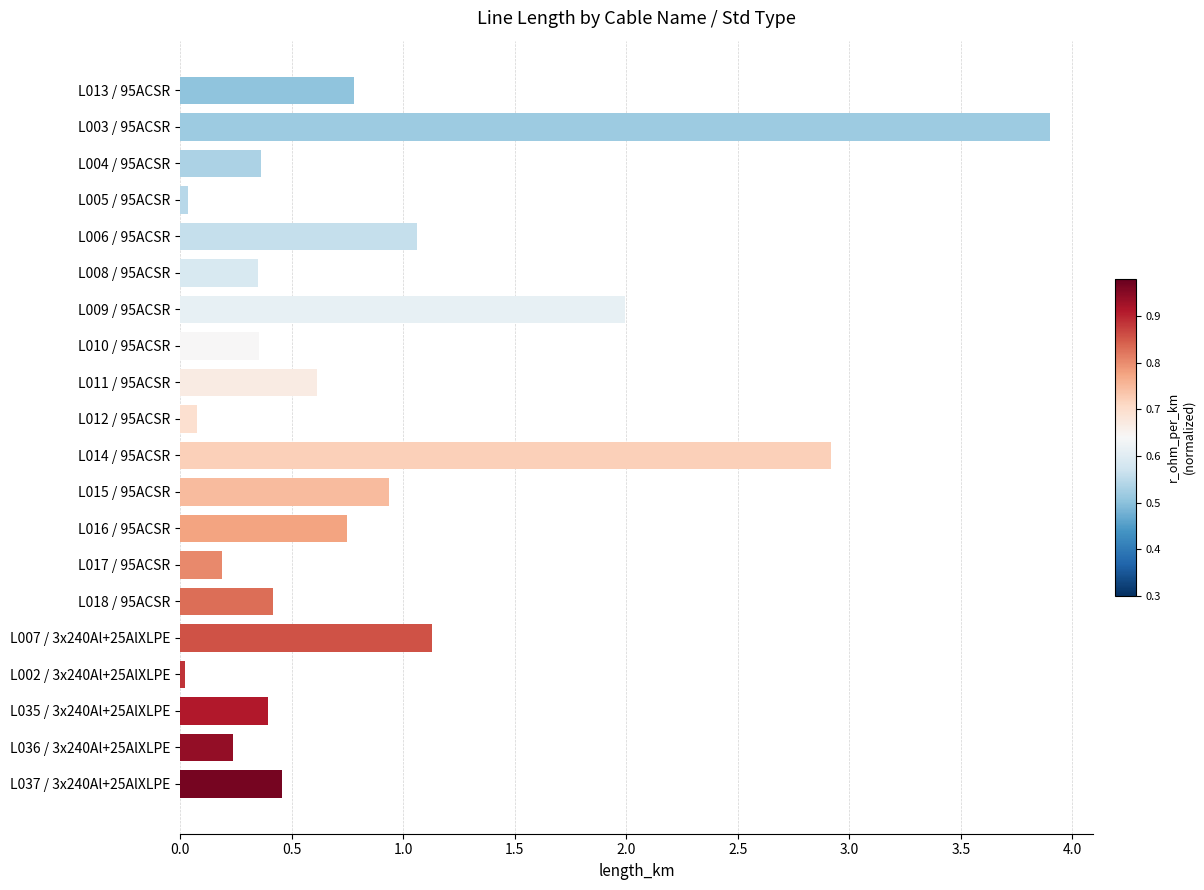

What is the sum of the values at L006 / 95ACSR and L018 / 95ACSR?

1.5